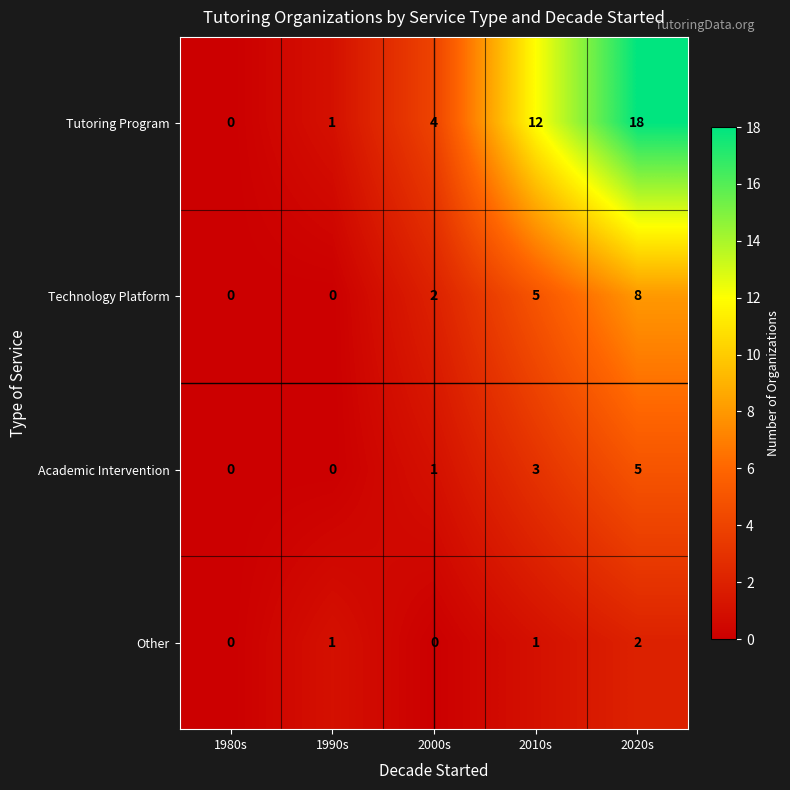

What is the sum of all Other values?

4